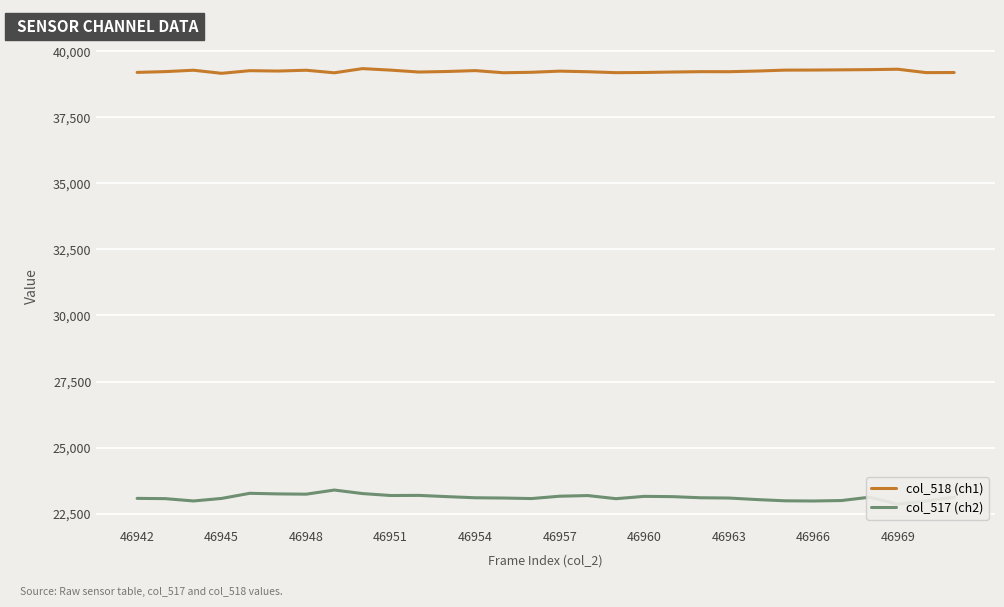

Rank the series by their maximum value, from highest to lowest.

col_518 (ch1), col_517 (ch2)